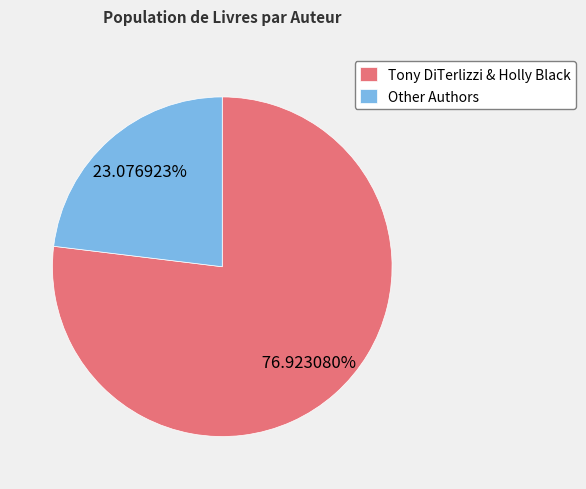

Which has a higher value, Tony DiTerlizzi & Holly Black or Other Authors?

Tony DiTerlizzi & Holly Black